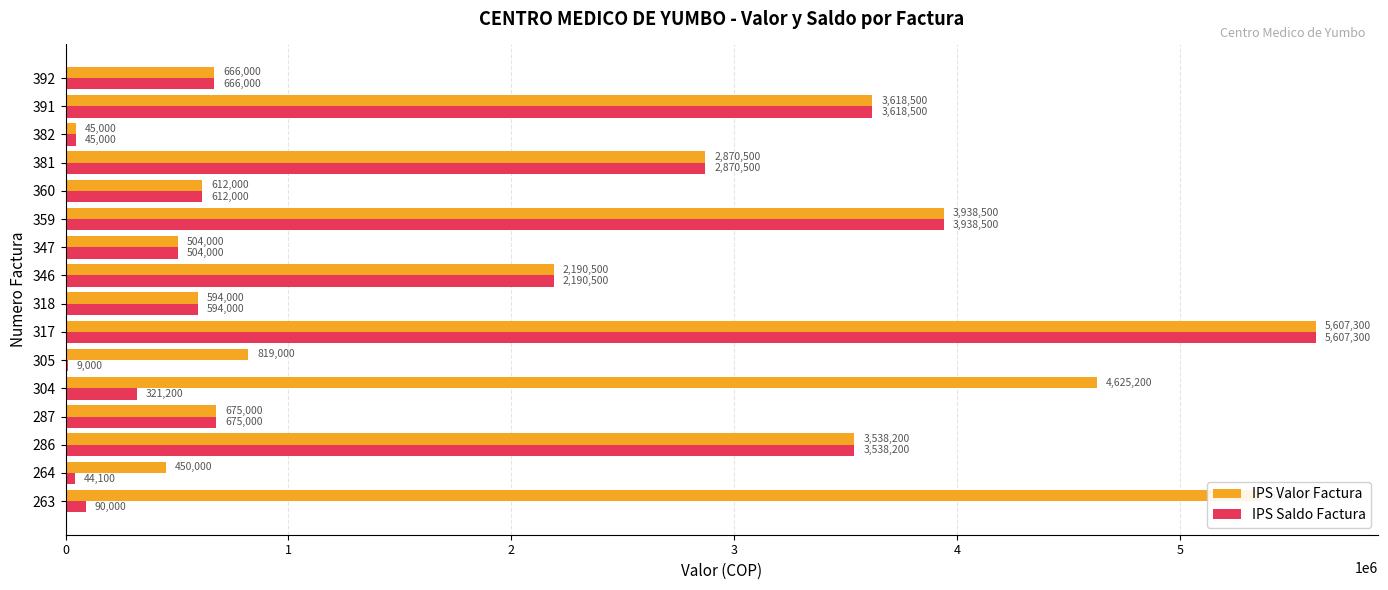

The IPS Valor Factura series shows 4665046 at 286. True or false?

False